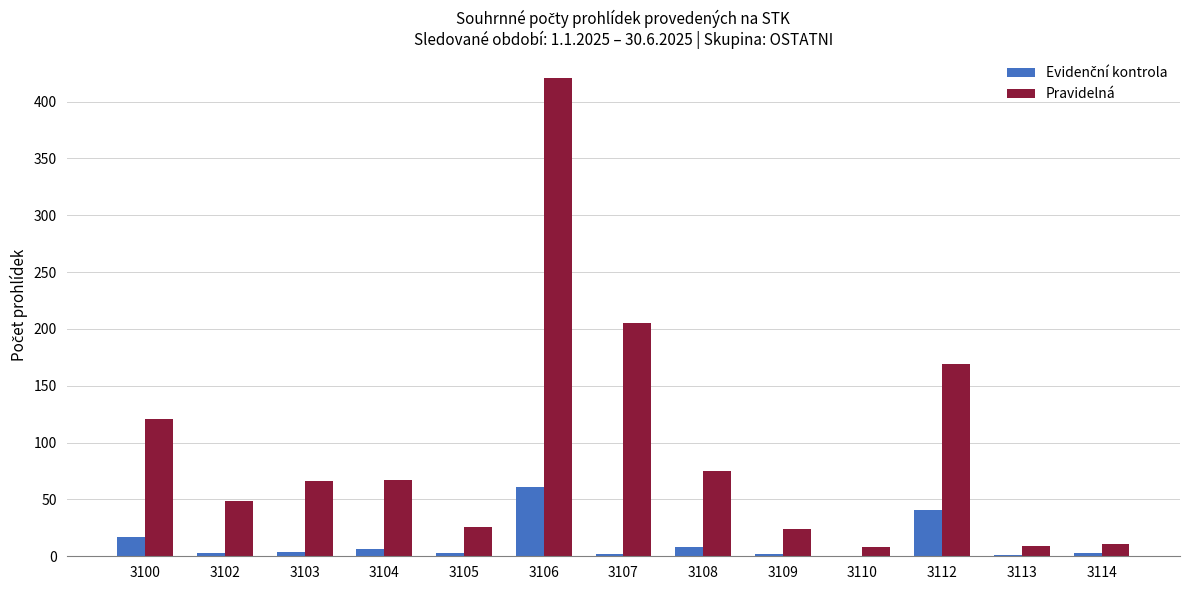

At which category is the sum across all series the highest?

3106